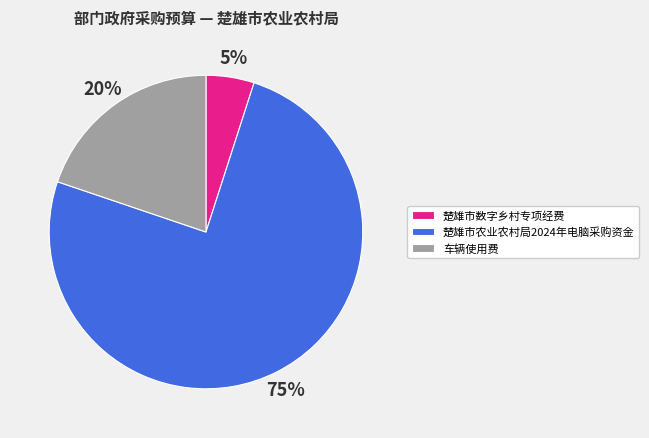

Is it true that 楚雄市农业农村局2024年电脑采购资金 is 75% of the pie?

True